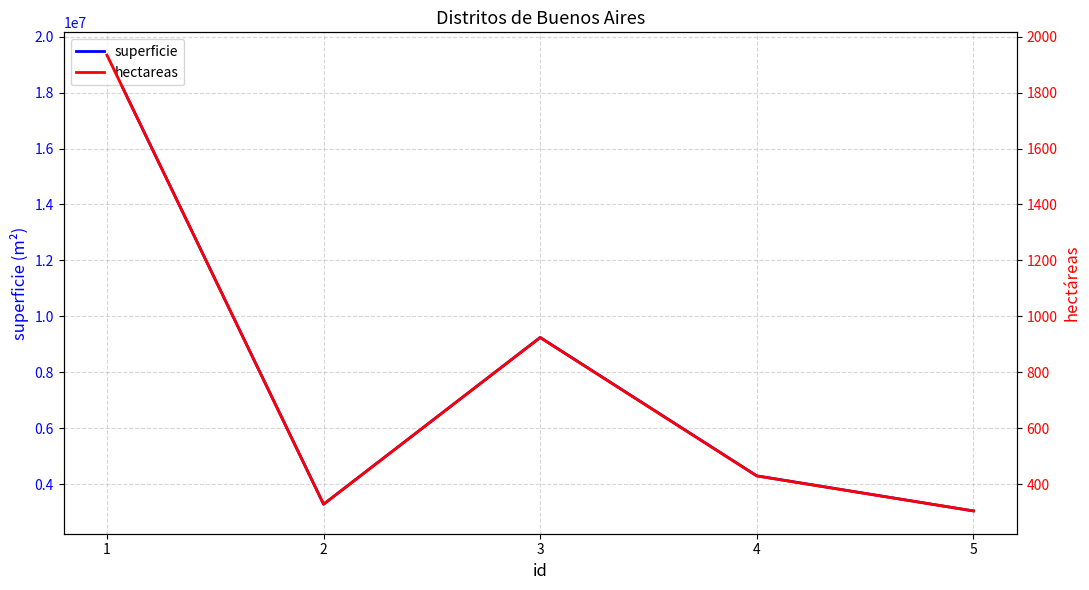

How many series are shown in this chart?

2